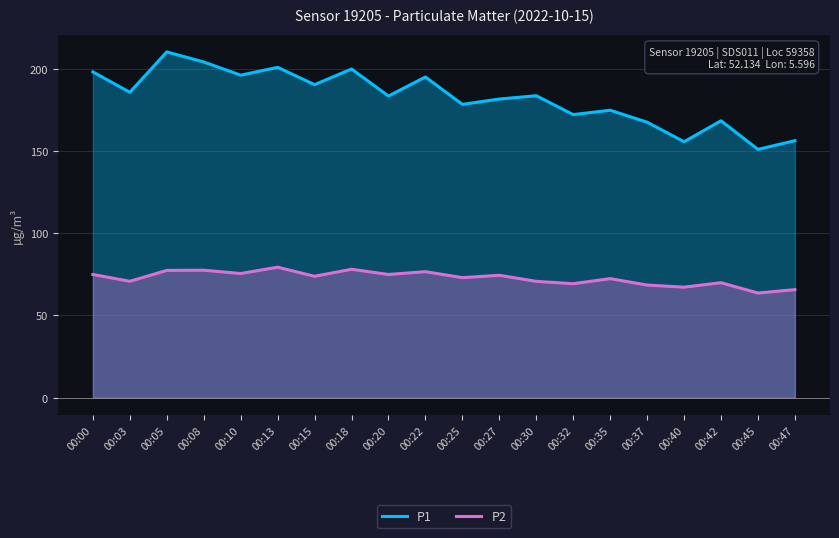

What is the maximum value shown in the chart?

210.2